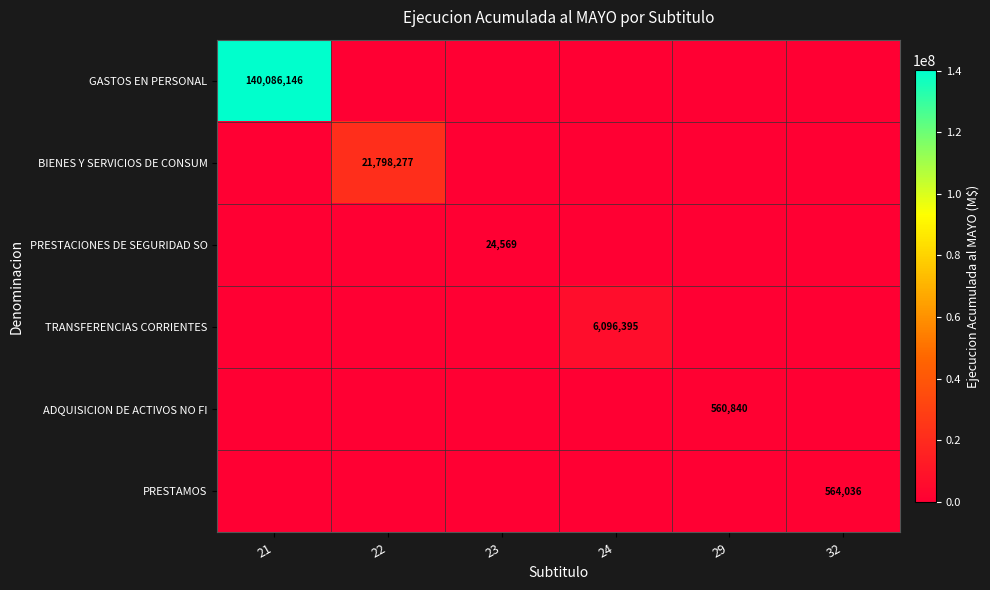

The value of ADQUISICION DE ACTIVOS NO FI at 29 is 123781. True or false?

False